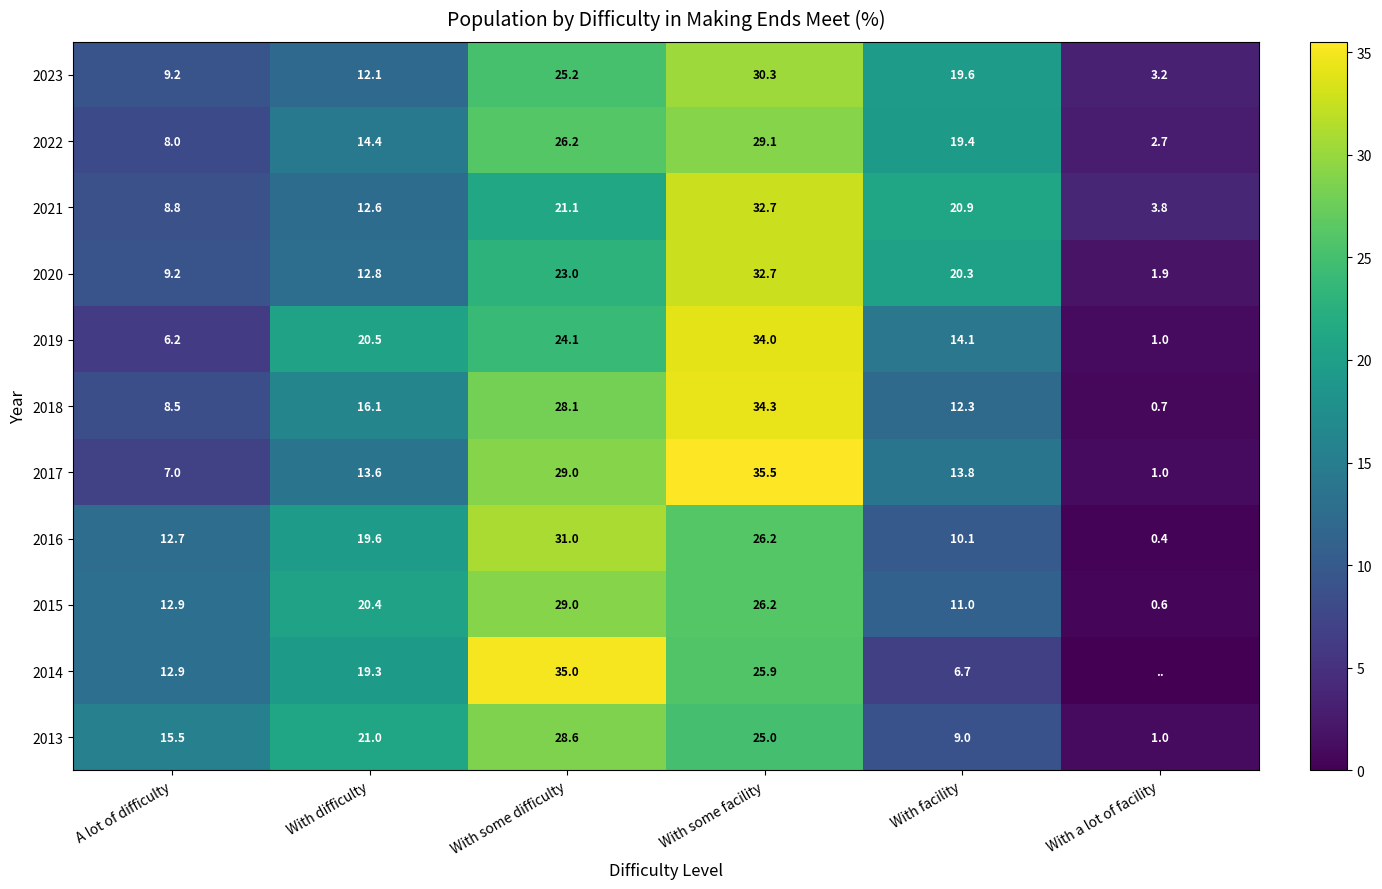

How many values in the 2018 series exceed 16?

3